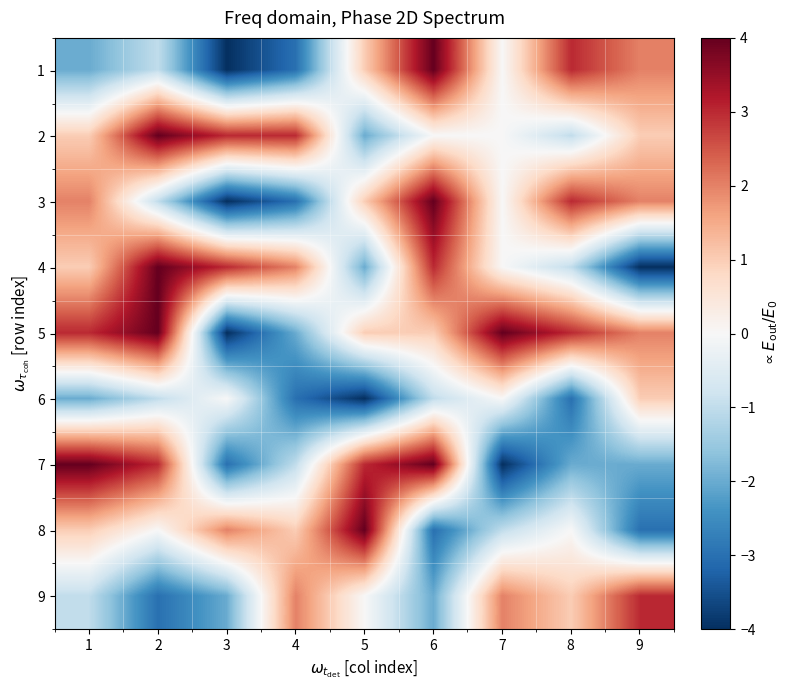

Reading right to left, list all the values displayed in this chart.

1: 9=2	8=3	7=0	6=4	5=1	4=-3	3=-4	2=-1	1=-2
2: 9=1	8=-1	7=0	6=0	5=-2	4=3	3=3	2=4	1=1
3: 9=2	8=3	7=0	6=4	5=1	4=-3	3=-4	2=-1	1=2
4: 9=-4	8=-1	7=0	6=3	5=-2	4=2	3=3	2=4	1=1
5: 9=2	8=3	7=4	6=1	5=1	4=-2	3=-4	2=4	1=3
6: 9=1	8=-3	7=0	6=-1	5=-4	4=-3	3=0	2=-1	1=-2
7: 9=-2	8=-2	7=-4	6=4	5=3	4=-1	3=-3	2=3	1=4
8: 9=-3	8=0	7=-1	6=-3	5=4	4=1	3=2	2=0	1=1
9: 9=3	8=1	7=2	6=-2	5=0	4=2	3=-2	2=-3	1=-1